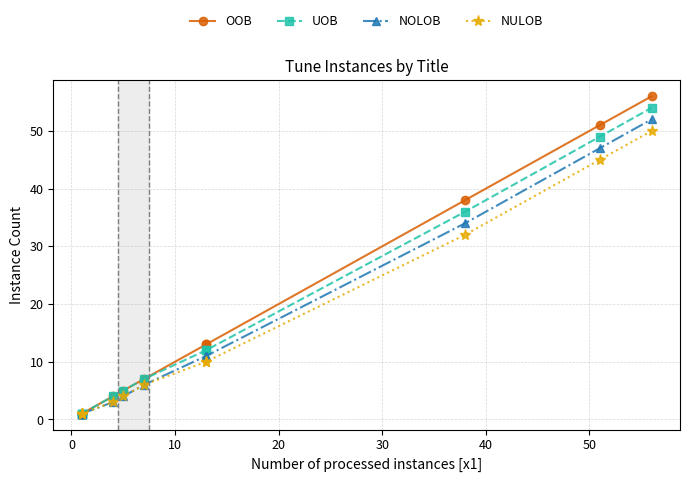

Is it true that UOB equals 7 at 60?

False